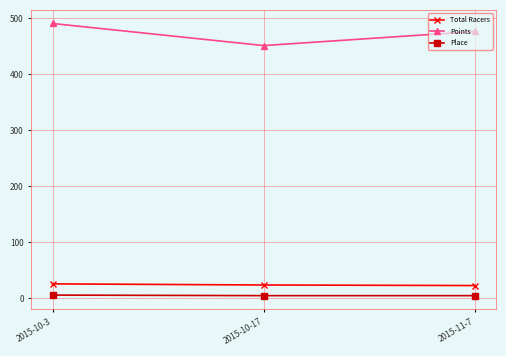

Rank the series at 2015-10-17 from highest to lowest value.

Points, Total Racers, Place